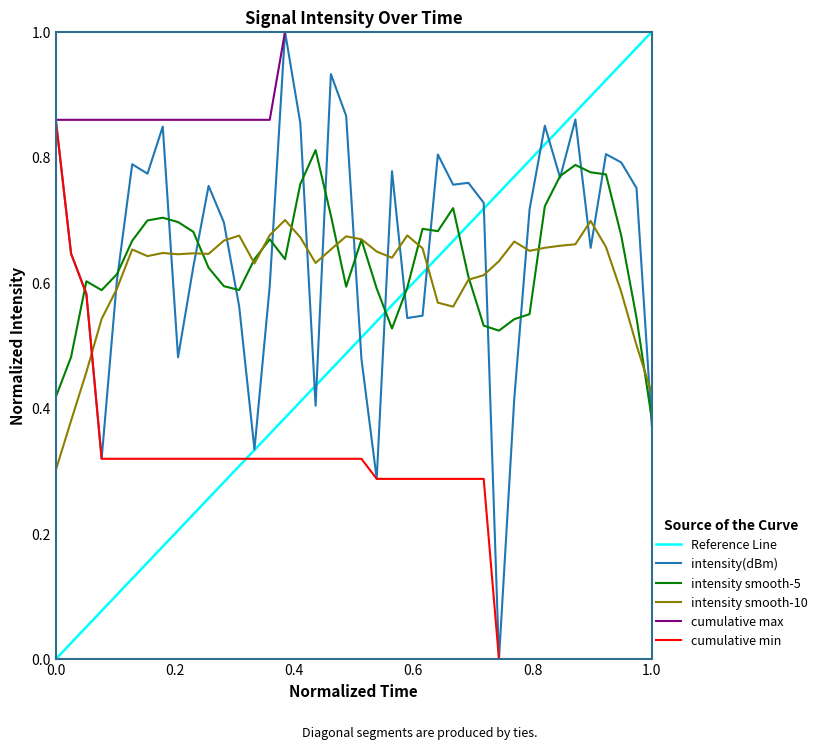

True or false: intensity smooth-10 and intensity(dBm) intersect in this chart.

True